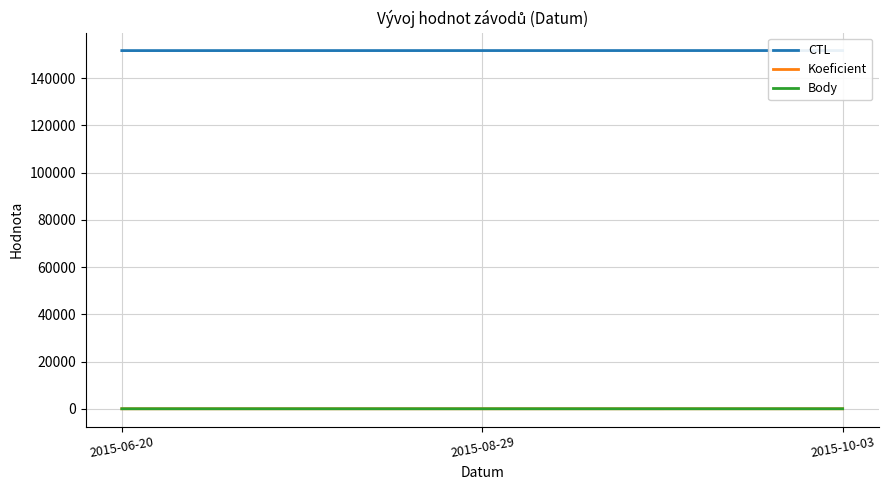

What is the sum of all Koeficient values?

9